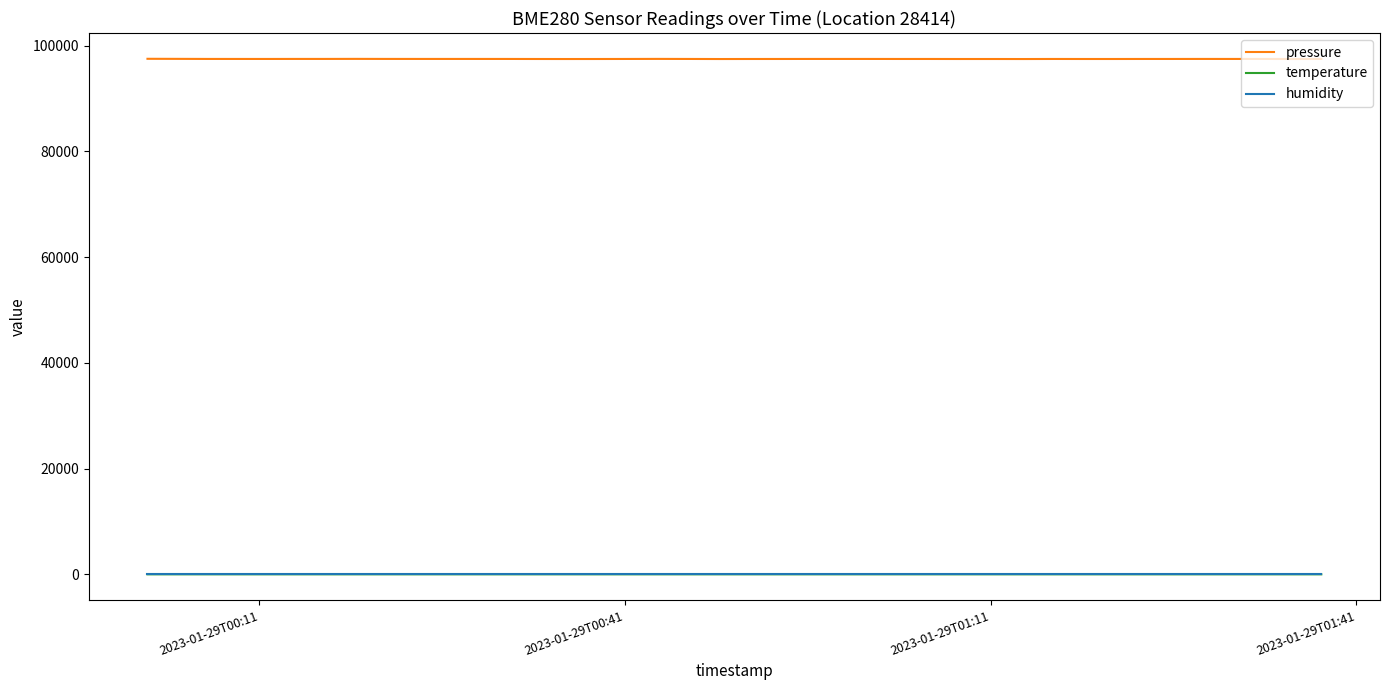

Which series has the largest total across all categories?

pressure